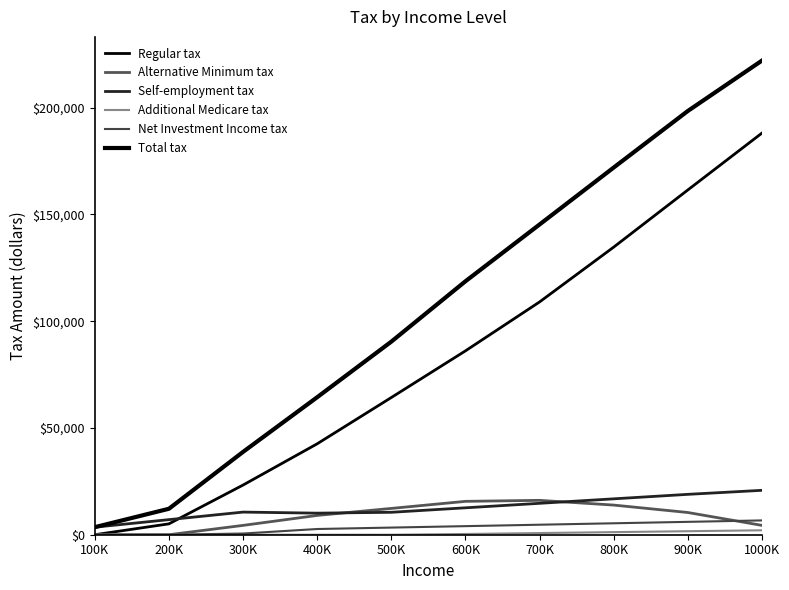

Which category has the highest value in the Additional Medicare tax series?

1000K